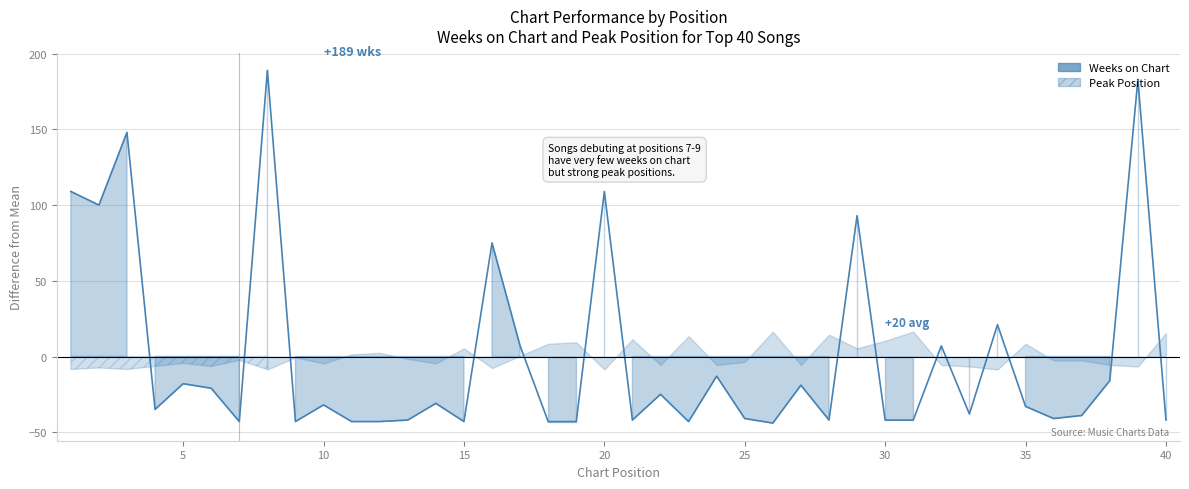

How many lines are shown in the chart?

1